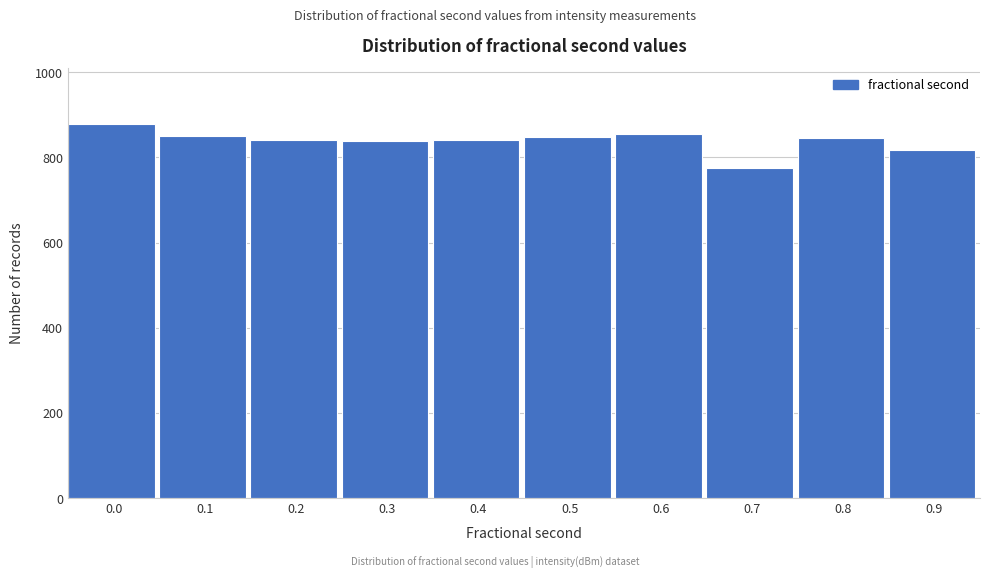

What is the average value?

839